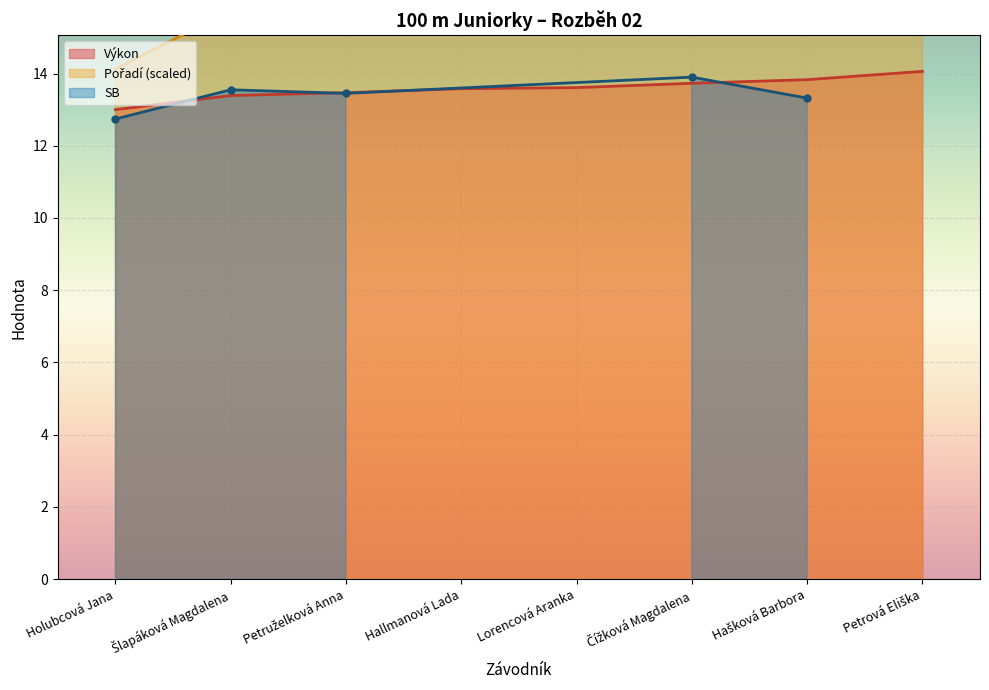

How many lines are shown in the chart?

2